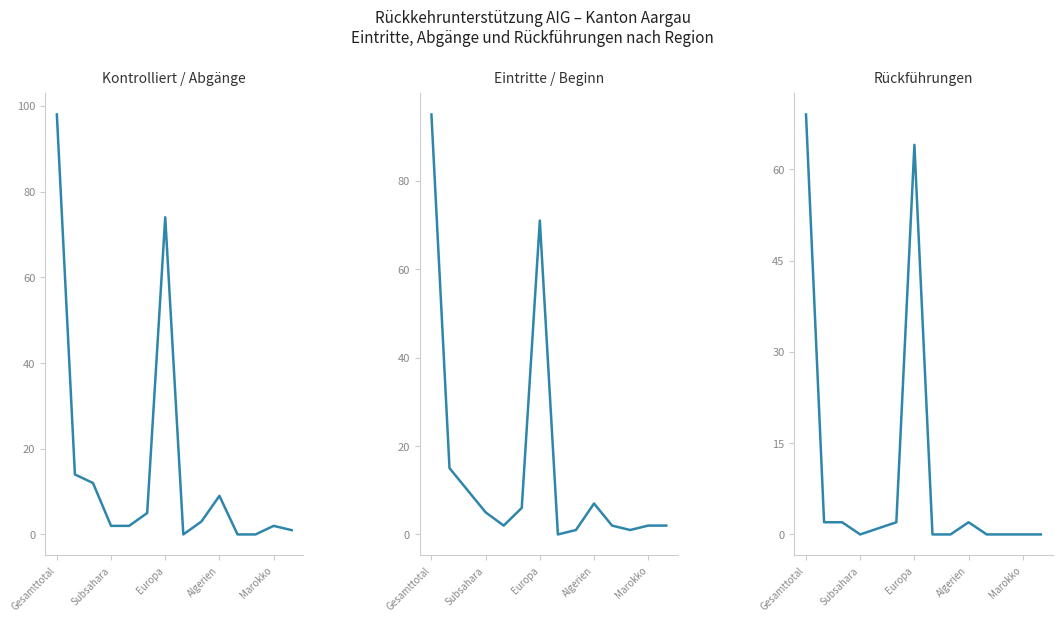

Is it true that Rückführungen Heimatstaat (col_7) equals 0 at 10?

True